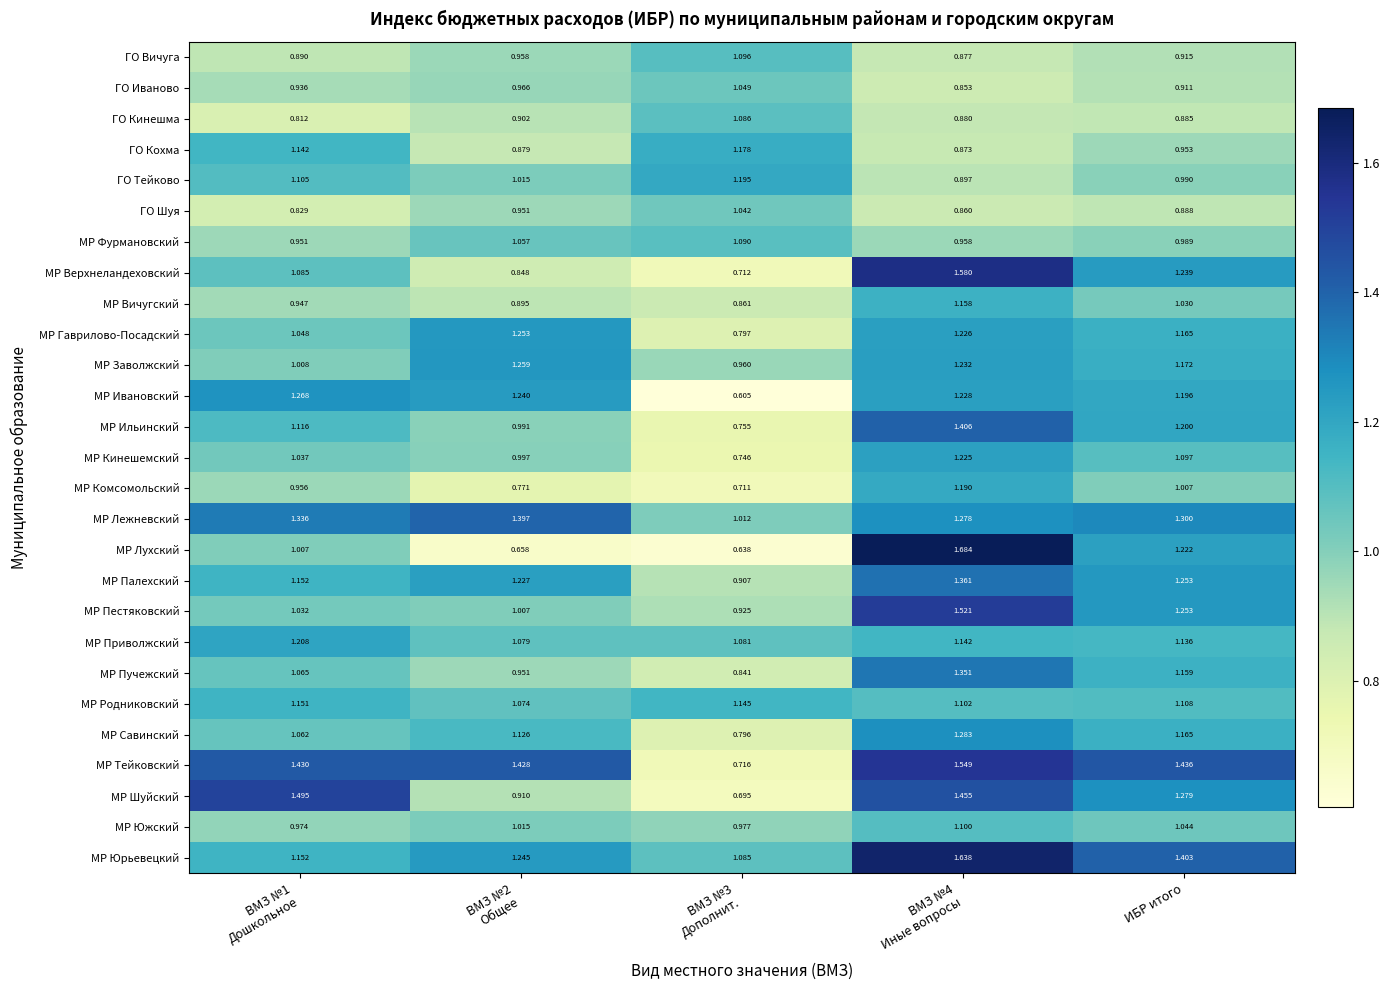

Which series has the largest total across all categories?

МР Тейковский